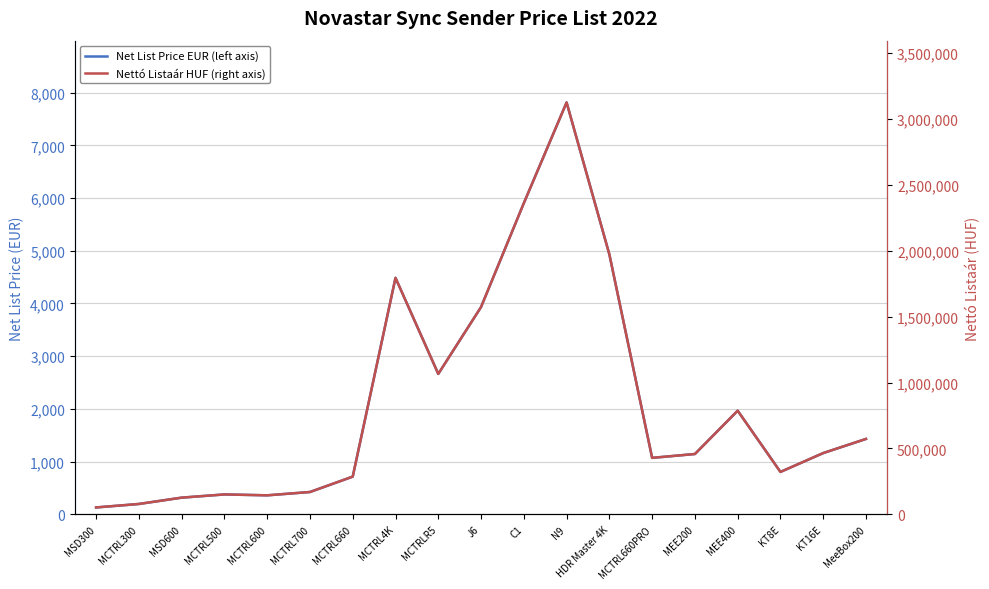

What position from the right is C1?

9